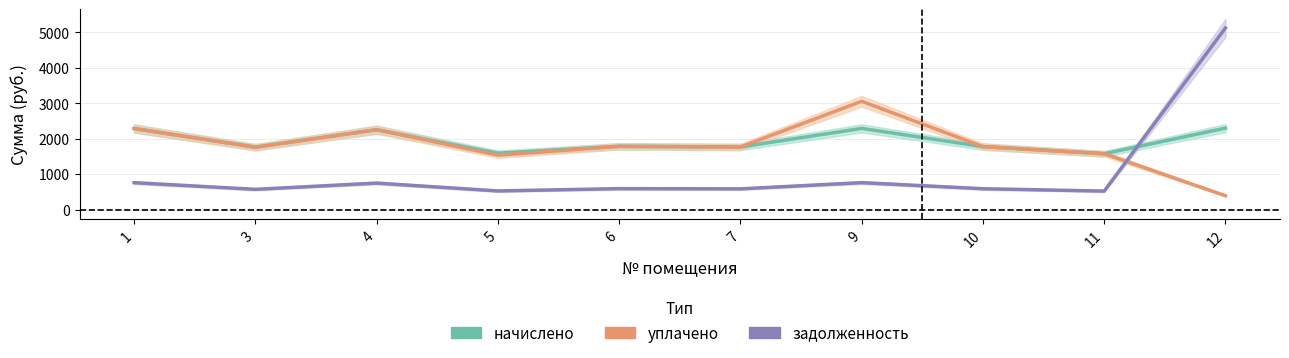

In задолженность, how many points are lower than both neighbors (excluding endpoints)?

4